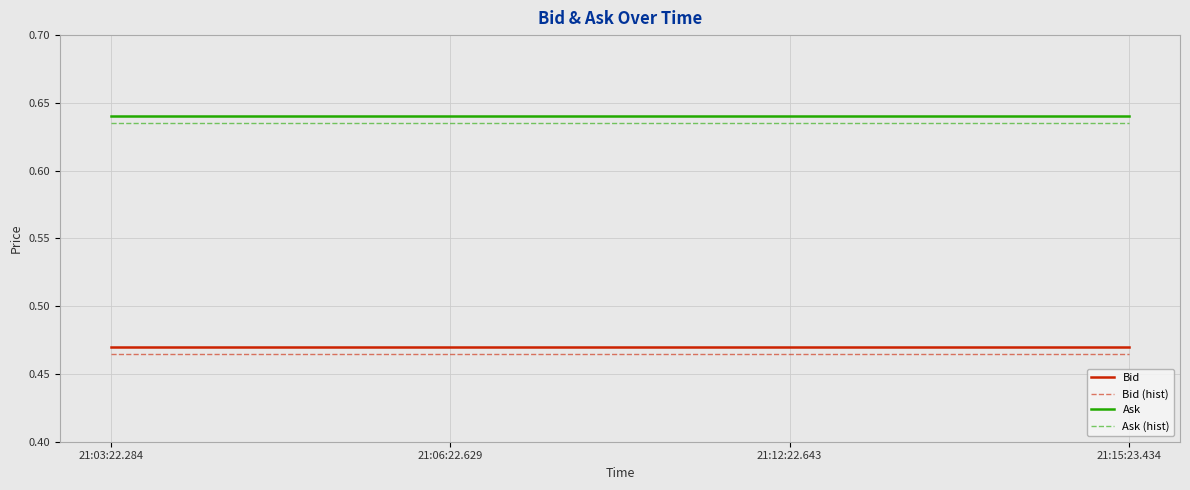

At 21:06:22.629, list the series in order from largest to smallest.

Ask, Ask (hist), Bid, Bid (hist)